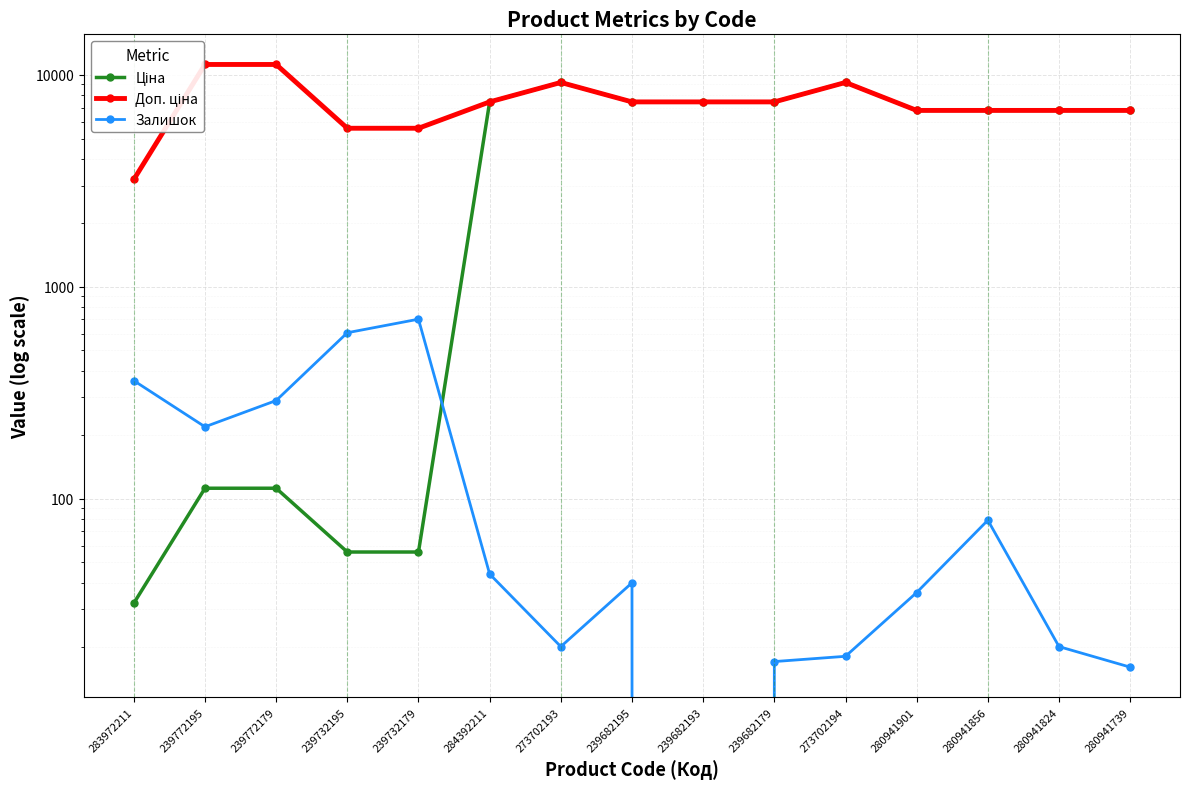

Between 239732179 and 273702194, which series saw the biggest shift?

Ціна